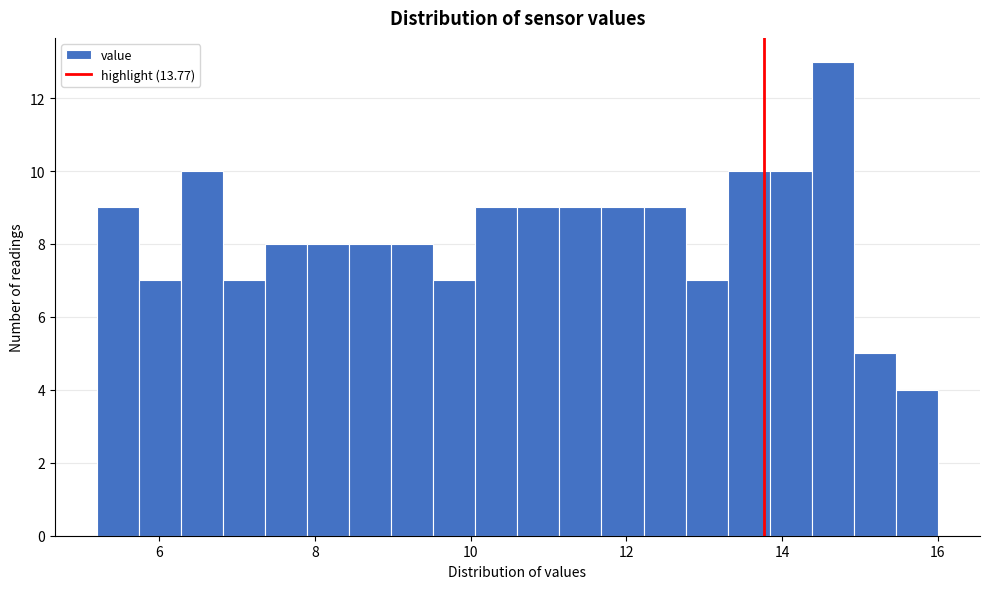

Around what value on the x-axis is the tallest bar? Give the approximate position of its centre, as read against the axis.

14.6